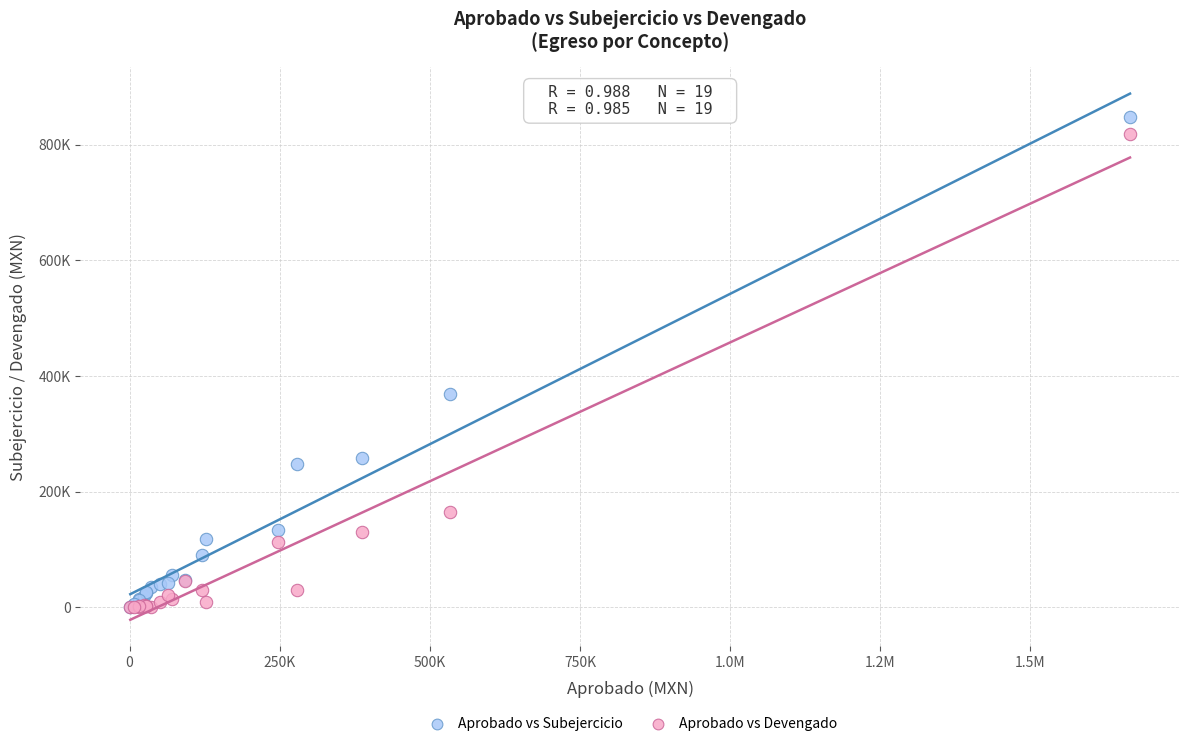

Which series contains the highest Y value?

Aprobado vs Subejercicio